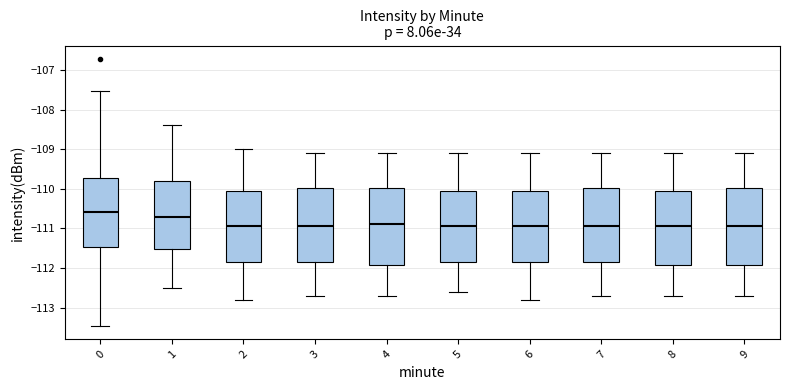

Reading left to right, read every box against the y-axis: the position of its median line, the range the box covers, and the ends of its whiskers. The values are not printed on the chart, so give them approximately, as read against the axis.

0: median -110.6, box -111.5 to -109.7, whiskers -113.5 to -107.5
1: median -110.7, box -111.5 to -109.8, whiskers -112.5 to -108.4
2: median -110.9, box -111.8 to -110.0, whiskers -112.8 to -109.0
3: median -110.9, box -111.8 to -110.0, whiskers -112.7 to -109.1
4: median -110.9, box -111.9 to -110.0, whiskers -112.7 to -109.1
5: median -110.9, box -111.8 to -110.0, whiskers -112.6 to -109.1
6: median -110.9, box -111.8 to -110.0, whiskers -112.8 to -109.1
7: median -110.9, box -111.8 to -110.0, whiskers -112.7 to -109.1
8: median -110.9, box -111.9 to -110.0, whiskers -112.7 to -109.1
9: median -110.9, box -111.9 to -110.0, whiskers -112.7 to -109.1